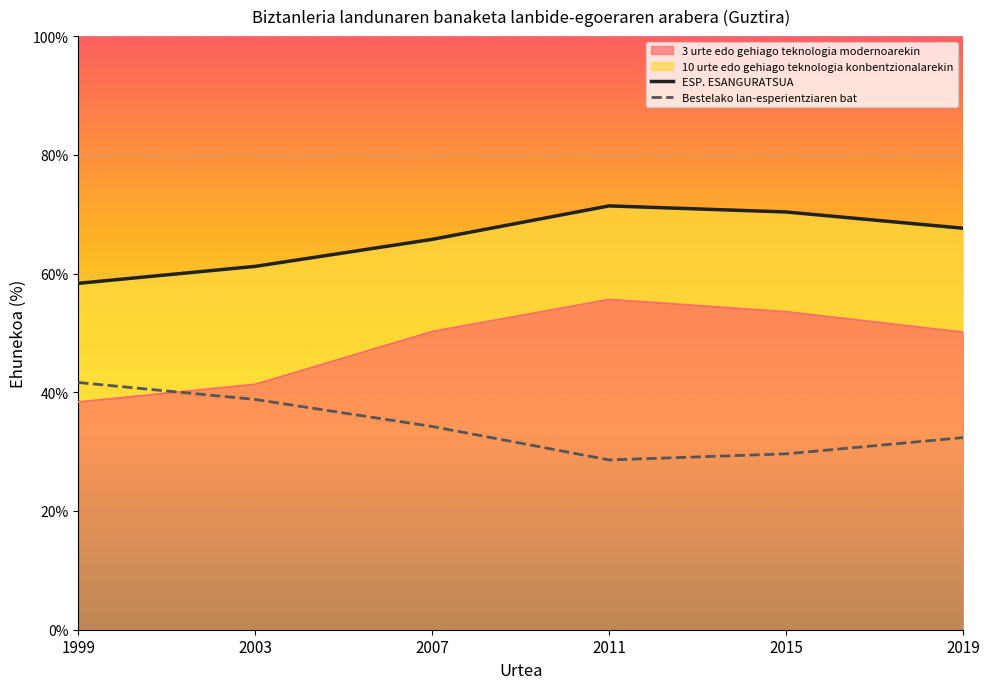

What is the difference between the second highest and minimum values in the ESP. ESANGURATSUA series?

12.0